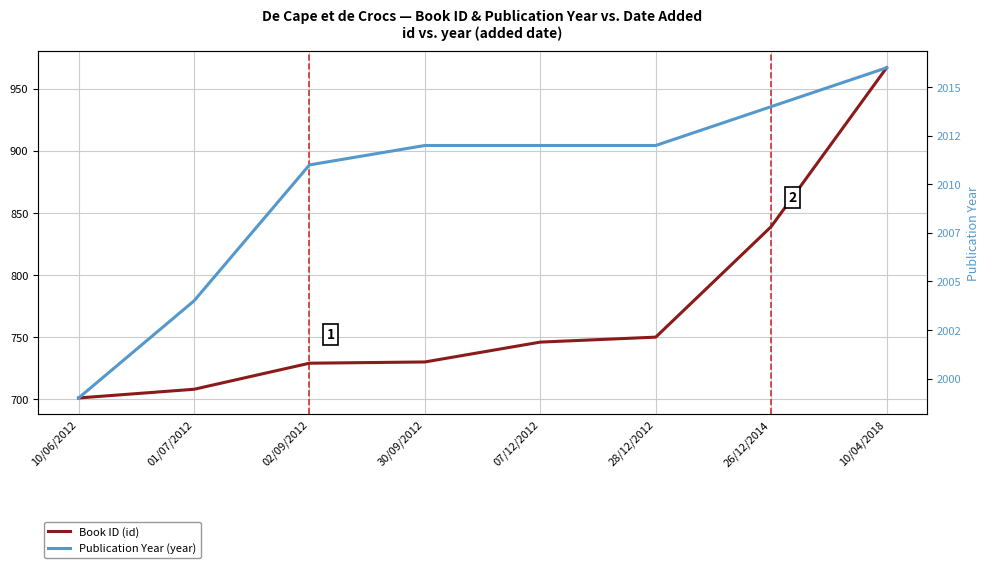

Where is Publication Year nearest to the value 2007?

01/07/2012